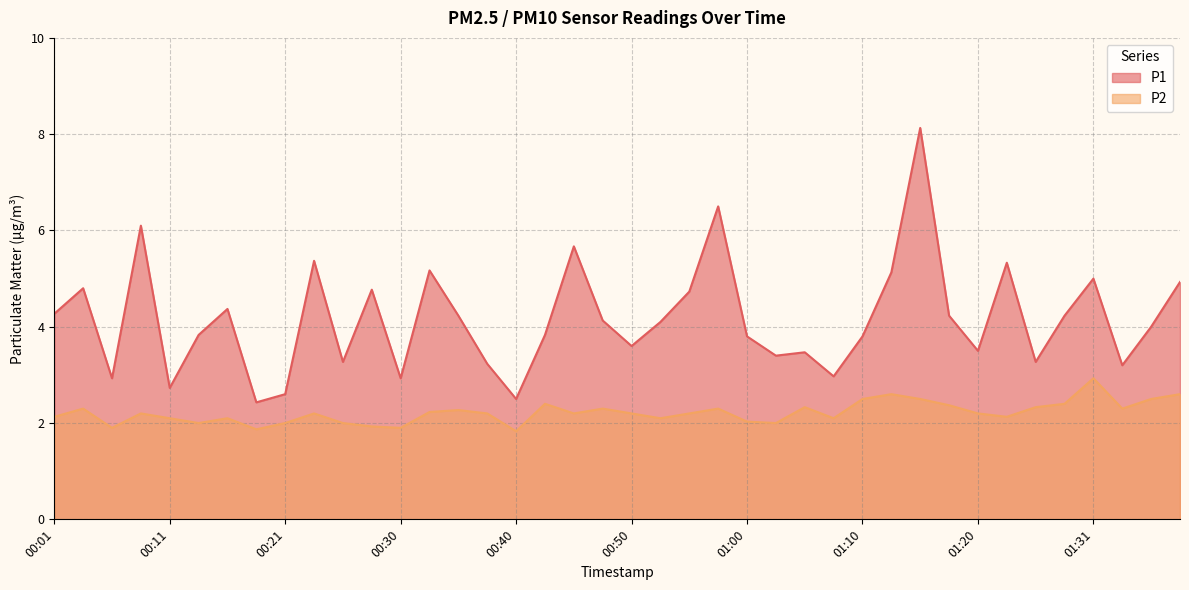

Reading left to right, what are all the values shown in this chart?

P1: 00:01=4.3	00:04=4.8	00:06=2.9	00:08=6.1	00:11=2.7	00:13=3.8	00:16=4.4	00:18=2.4	00:21=2.6	00:23=5.4	00:26=3.3	00:28=4.8	00:30=2.9	00:33=5.2	00:35=4.2	00:38=3.2	00:40=2.5	00:43=3.8	00:45=5.7	00:48=4.1	00:50=3.6	00:53=4.1	00:55=4.7	00:57=6.5	01:00=3.8	01:02=3.4	01:05=3.5	01:07=3.0	01:10=3.8	01:12=5.1	01:15=8.1	01:17=4.2	01:20=3.5	01:23=5.3	01:26=3.3	01:28=4.2	01:31=5.0	01:34=3.2	01:36=4.0	01:38=4.9
P2: 00:01=2.1	00:04=2.3	00:06=1.9	00:08=2.2	00:11=2.1	00:13=2.0	00:16=2.1	00:18=1.9	00:21=2.0	00:23=2.2	00:26=2.0	00:28=1.9	00:30=1.9	00:33=2.2	00:35=2.3	00:38=2.2	00:40=1.8	00:43=2.4	00:45=2.2	00:48=2.3	00:50=2.2	00:53=2.1	00:55=2.2	00:57=2.3	01:00=2.0	01:02=2.0	01:05=2.3	01:07=2.1	01:10=2.5	01:12=2.6	01:15=2.5	01:17=2.4	01:20=2.2	01:23=2.1	01:26=2.3	01:28=2.4	01:31=2.9	01:34=2.3	01:36=2.5	01:38=2.6